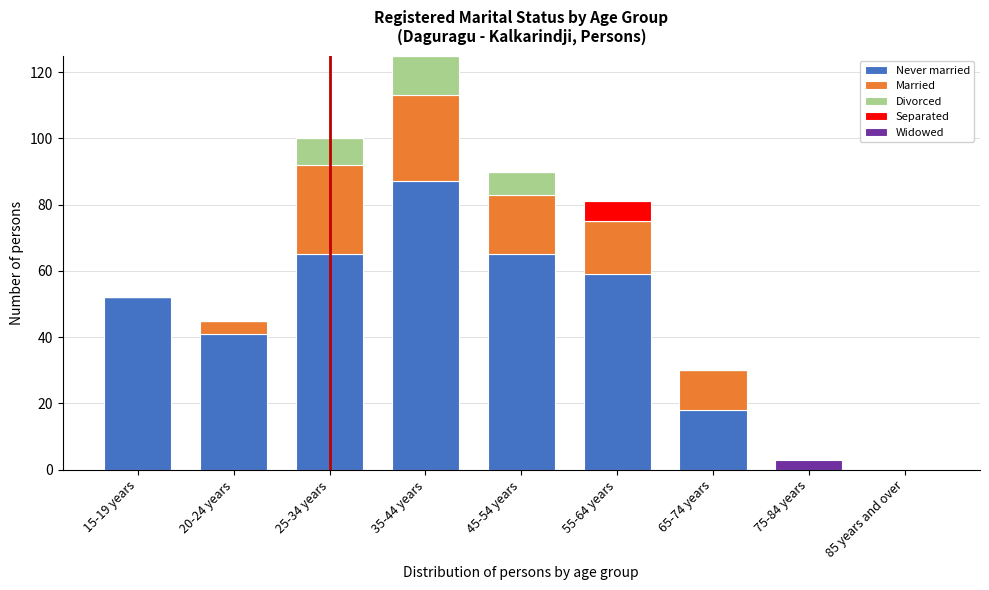

What is the highest value of the Never married series?

87